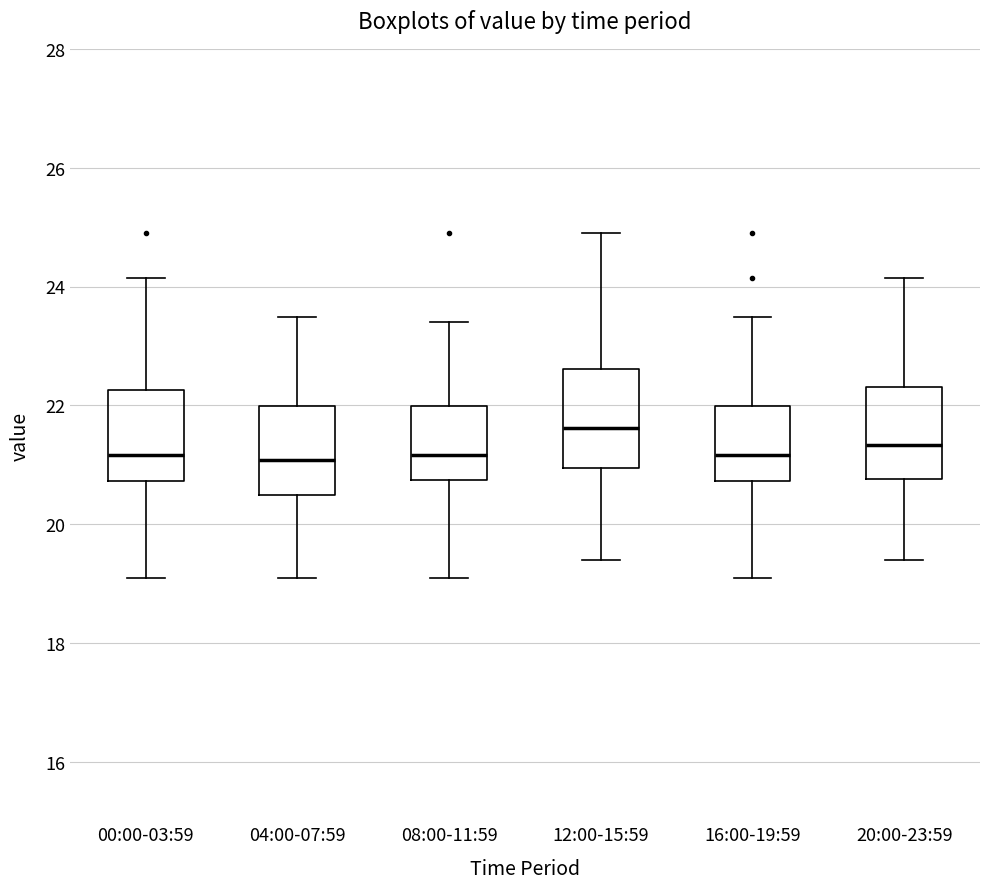

Where is the lower edge of the box for 08:00-11:59 on the y-axis? The values are not printed on the chart, so give them approximately, as read against the axis.

20.8